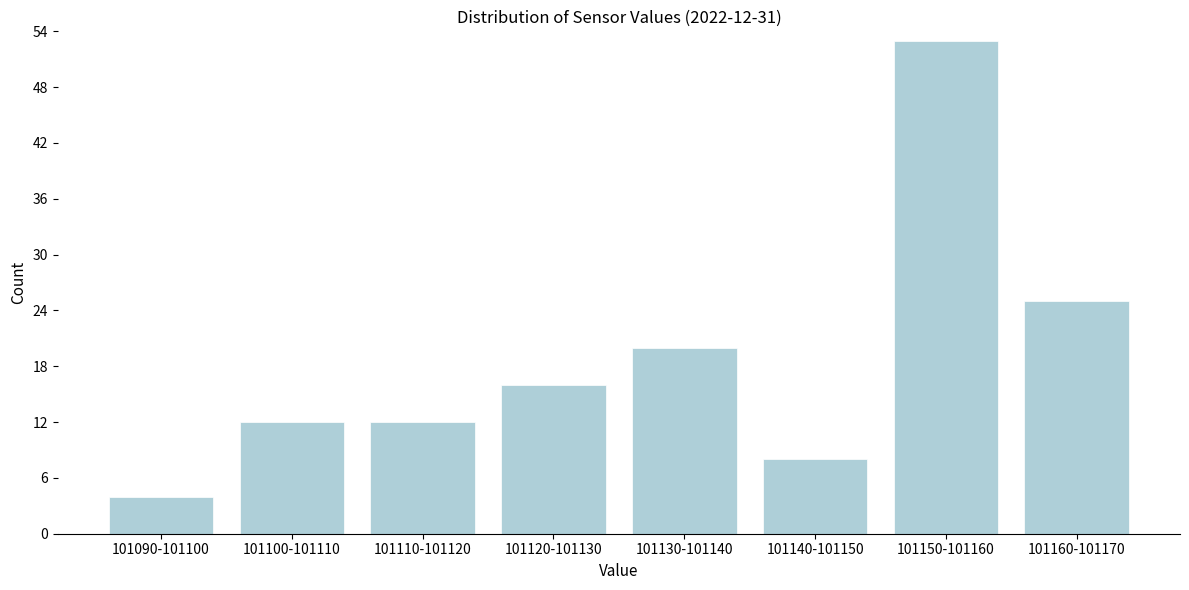

Reading left to right, transcribe all the data shown in this chart.

101090-101100=4	101100-101110=12	101110-101120=12	101120-101130=16	101130-101140=20	101140-101150=8	101150-101160=53	101160-101170=25